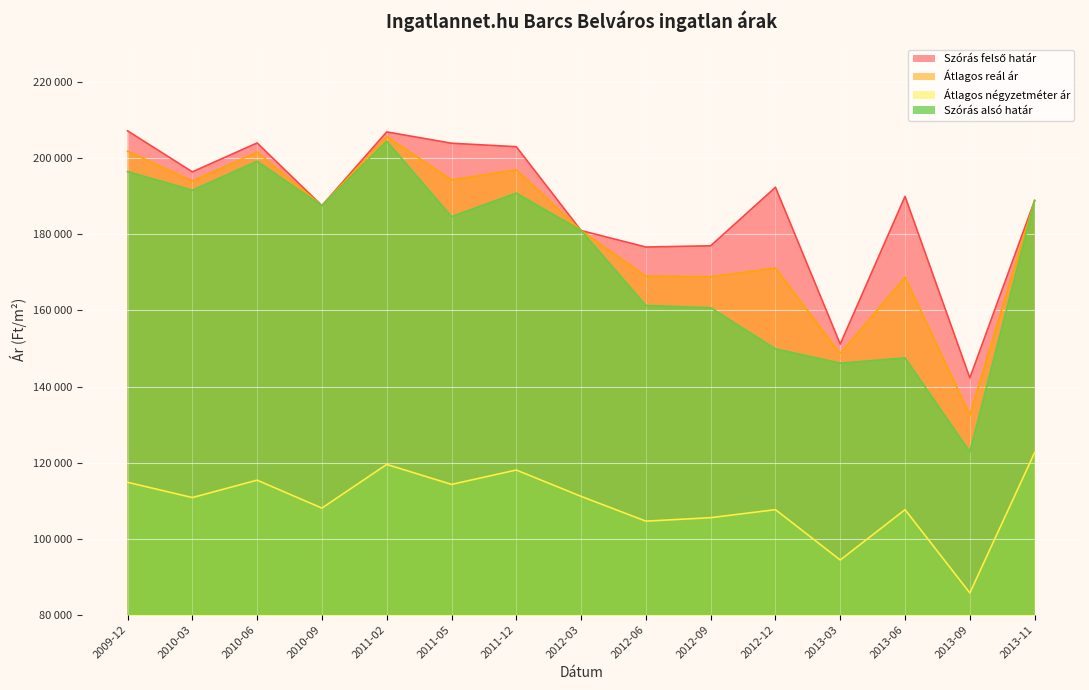

Which series has the largest total across all categories?

Szórás felső határ